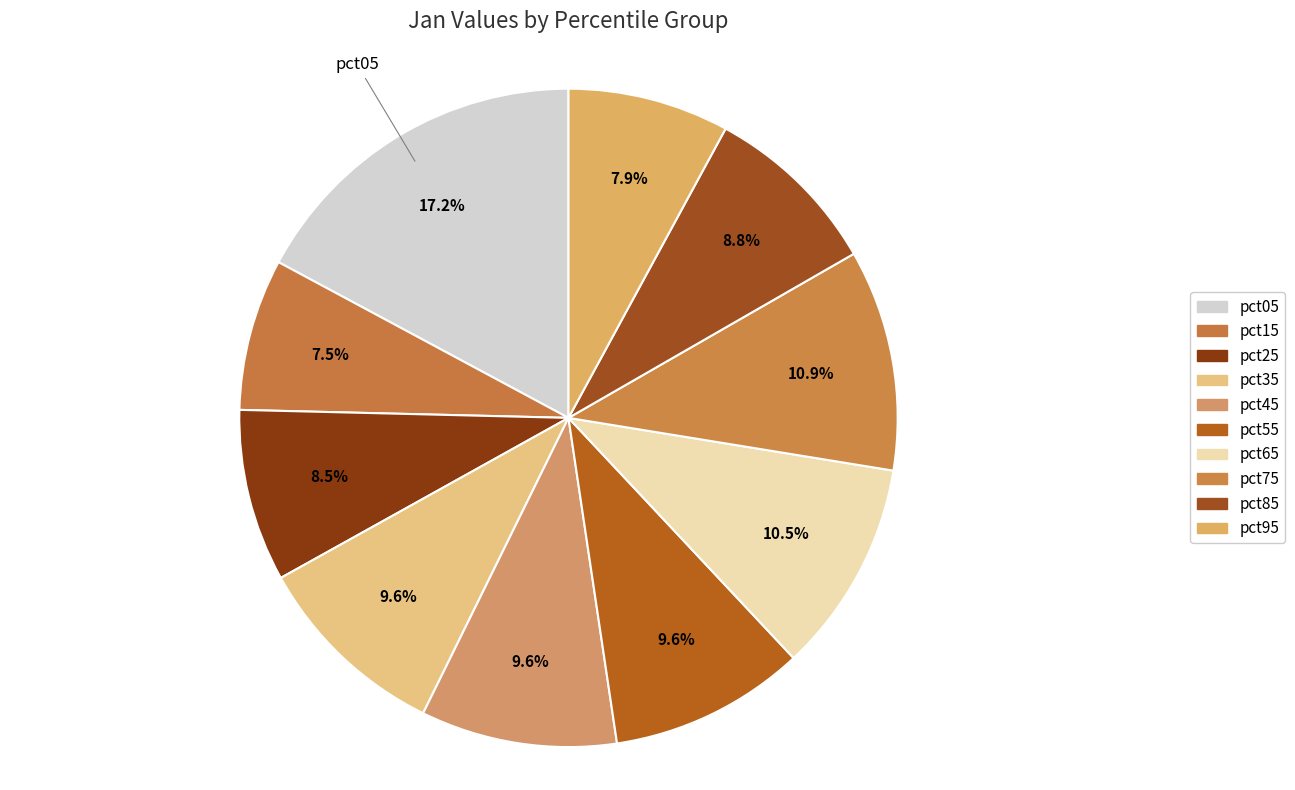

True or false: pct45 accounts for 16% of the total.

False